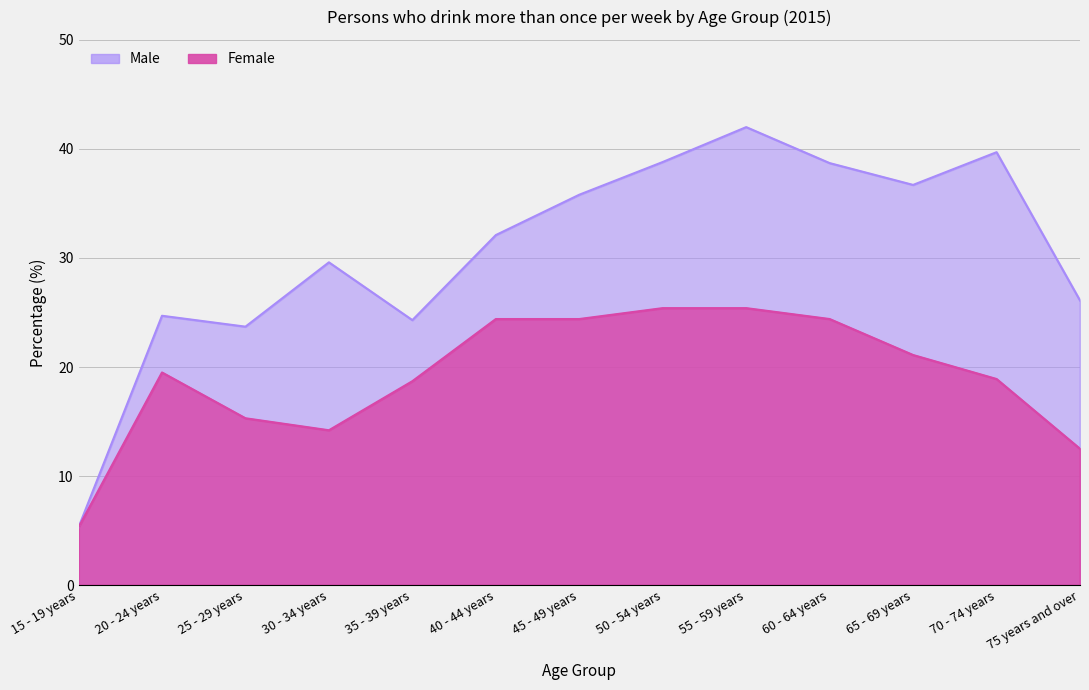

Rank the categories by Male value from lowest to highest.

15 - 19 years, 25 - 29 years, 35 - 39 years, 20 - 24 years, 75 years and over, 30 - 34 years, 40 - 44 years, 45 - 49 years, 65 - 69 years, 60 - 64 years, 50 - 54 years, 70 - 74 years, 55 - 59 years